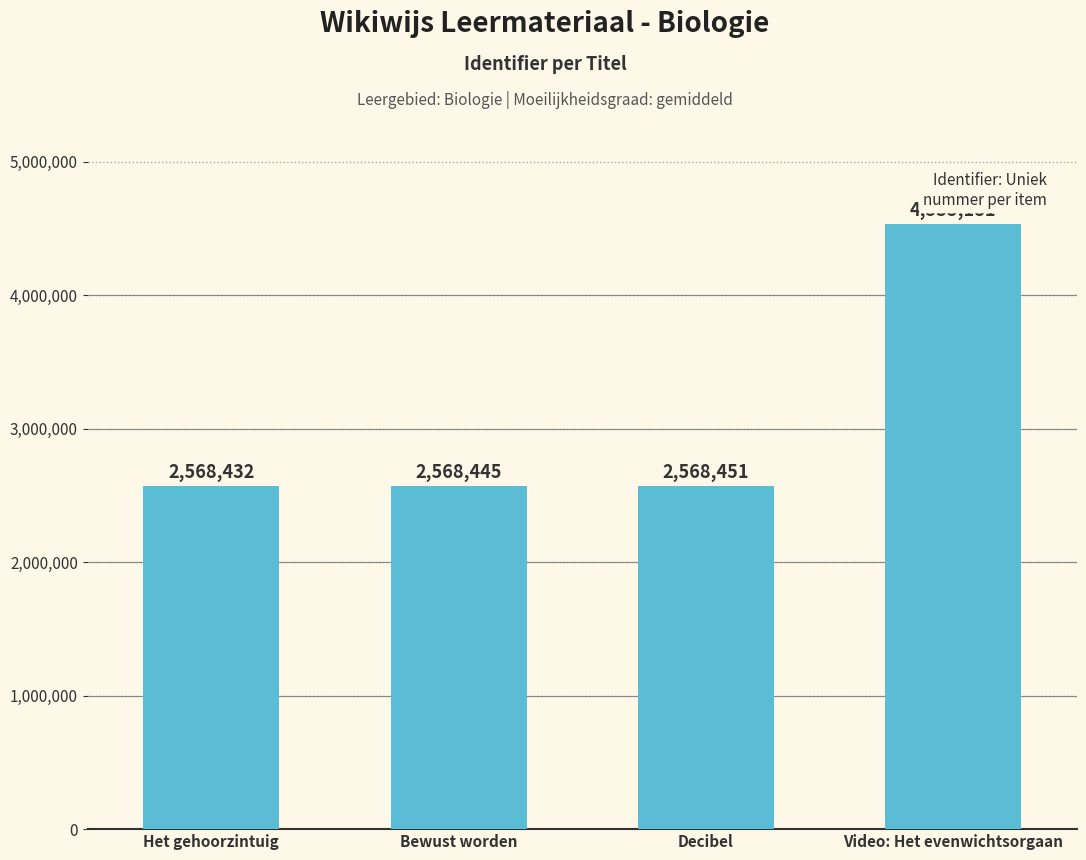

Rank the categories by value from highest to lowest.

Video: Het evenwichtsorgaan, Decibel, Bewust worden, Het gehoorzintuig